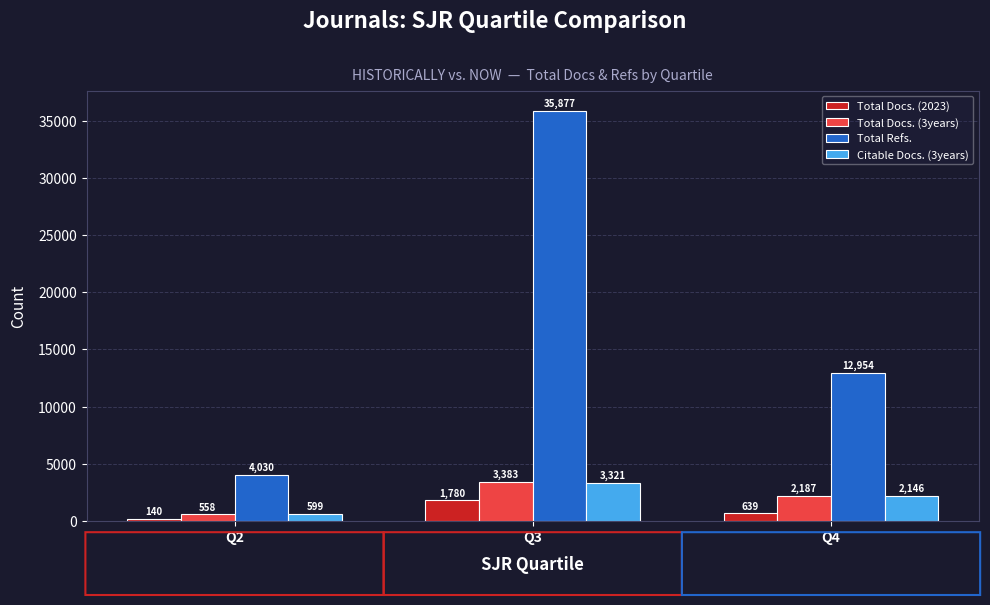

Reading left to right, extract all data points from this chart.

Total Docs. (2023): 140	1780	639
Total Docs. (3years): 558	3383	2187
Total Refs.: 4030	35877	12954
Citable Docs. (3years): 599	3321	2146